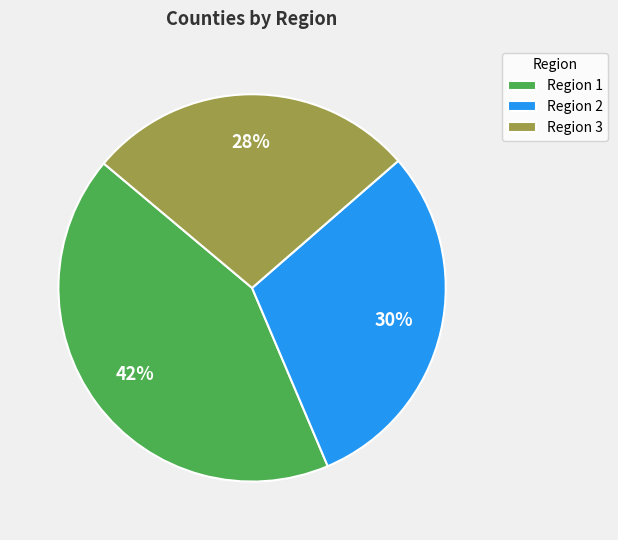

What is the smallest slice in the pie chart?

Region 3